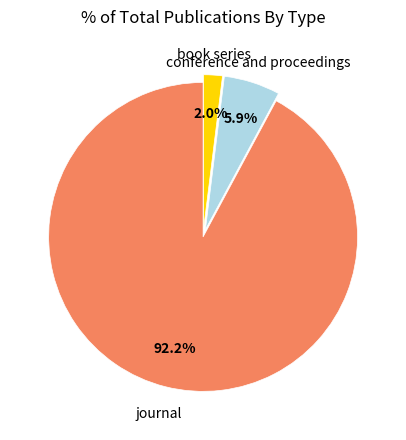

Is there a majority slice in this chart?

Yes